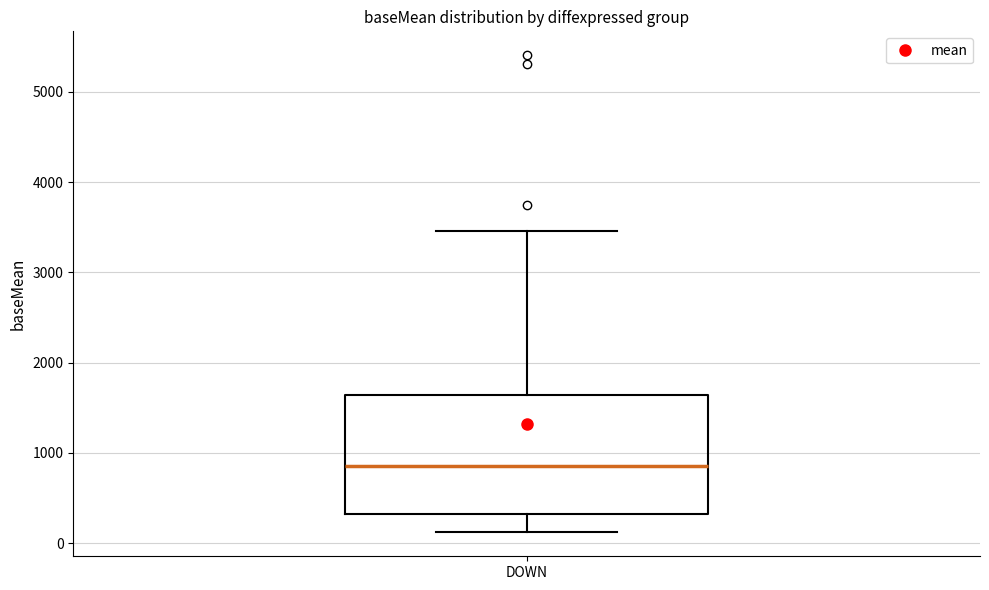

Transcribe this box plot: give where the median line is, the range the box spans, and where the two whiskers end, as read against the y-axis. The values are not printed on the chart, so give them approximately, as read against the axis.

median 900, box 300 to 1600, whiskers 100 to 3500